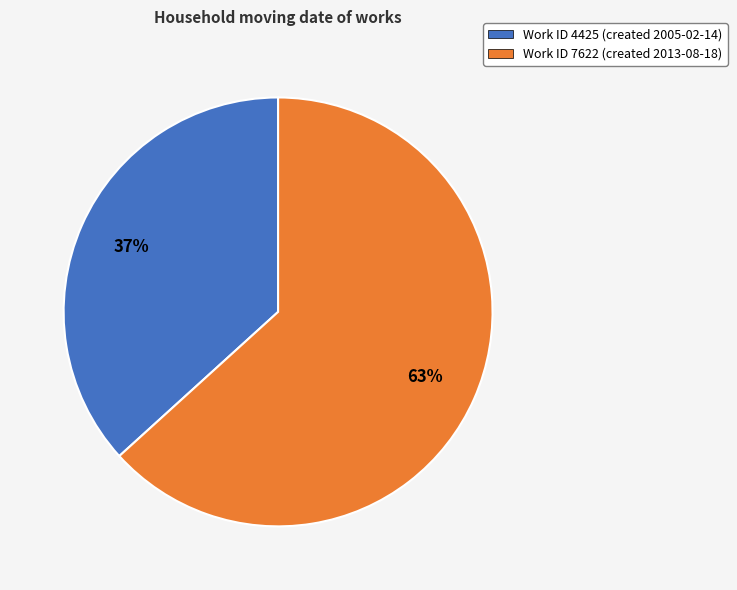

To the nearest percent, what is the average slice percentage?

50%